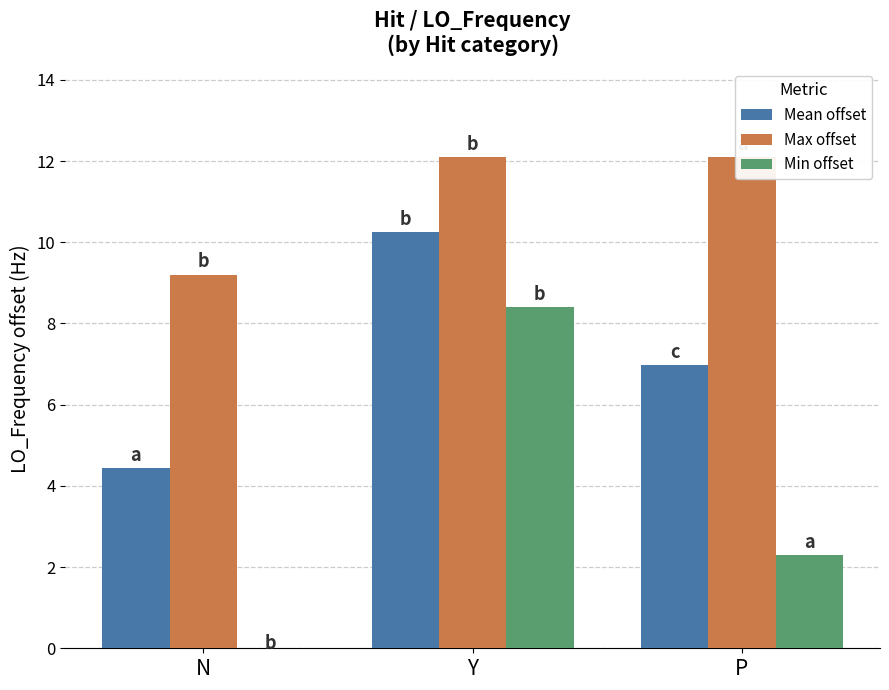

What value does the Mean offset series have at P?

7.0